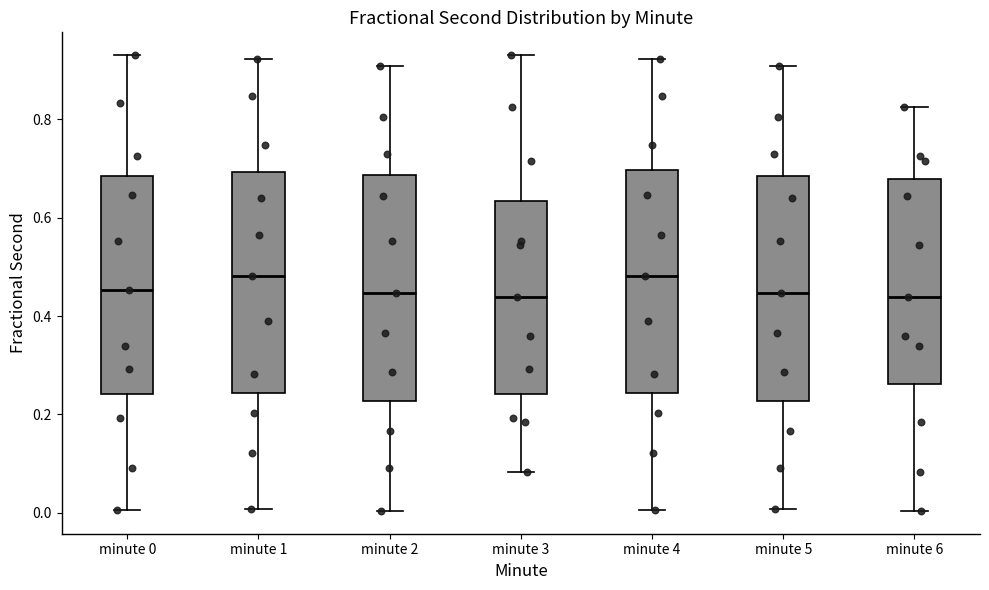

Where does the lower whisker of the box for minute 1 end on the y-axis? The values are not printed on the chart, so give them approximately, as read against the axis.

0.00